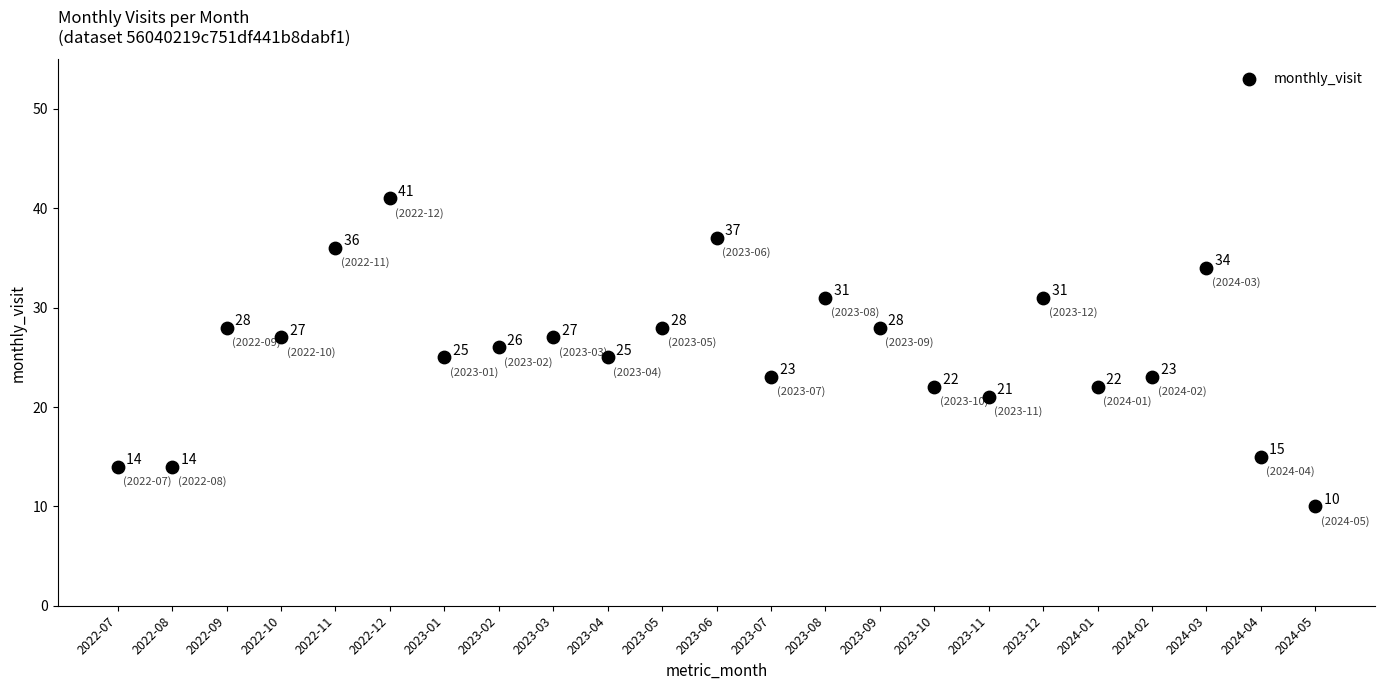

What is the range of Y values (max minus min)?

31